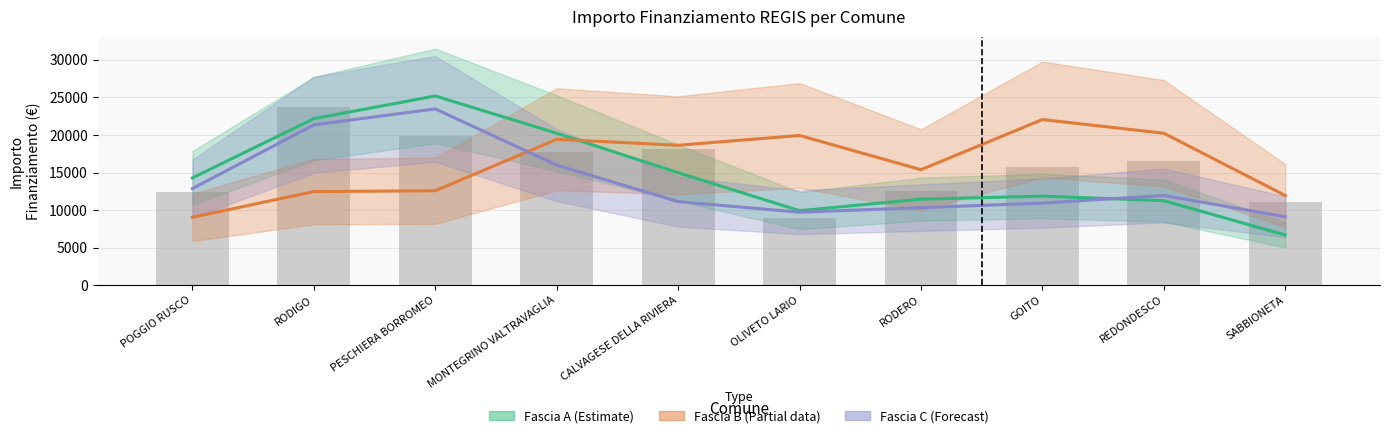

What is the difference between the highest and lowest values at OLIVETO LARIO?

10224.7